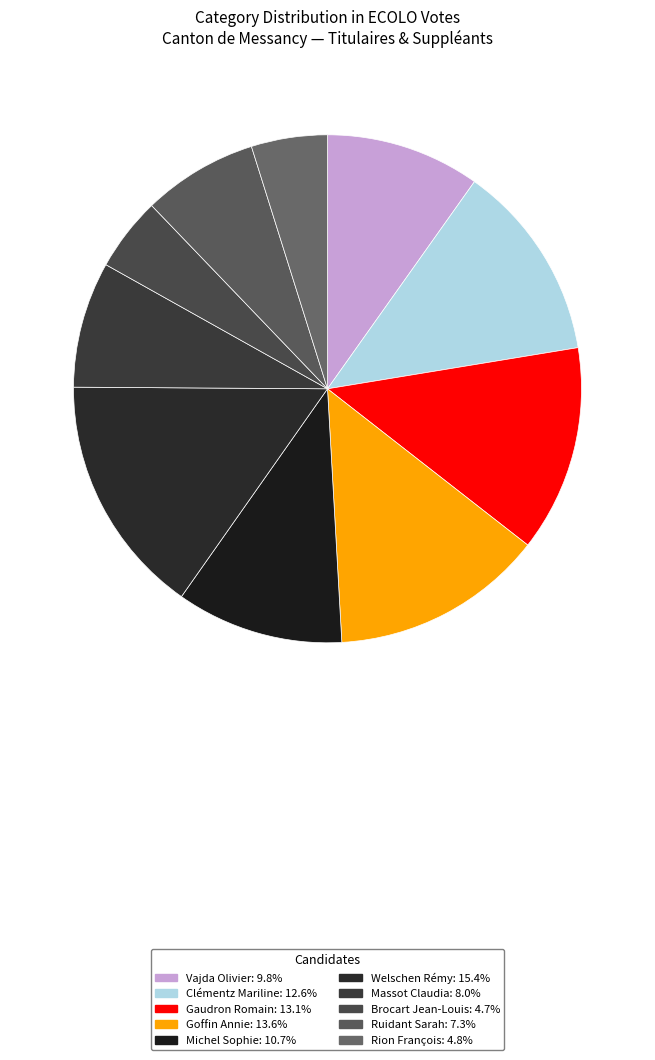

Which category has the biggest portion of the pie?

Welschen Rémy